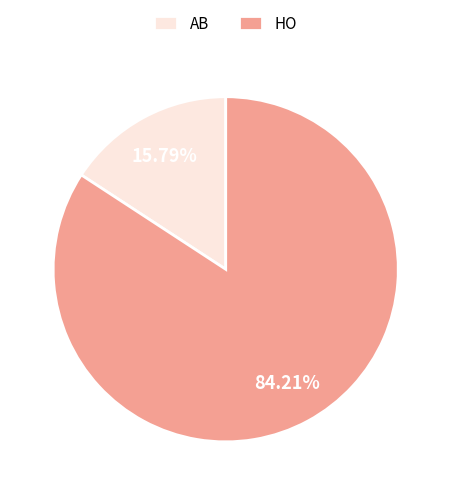

How many slices are in this pie chart?

2